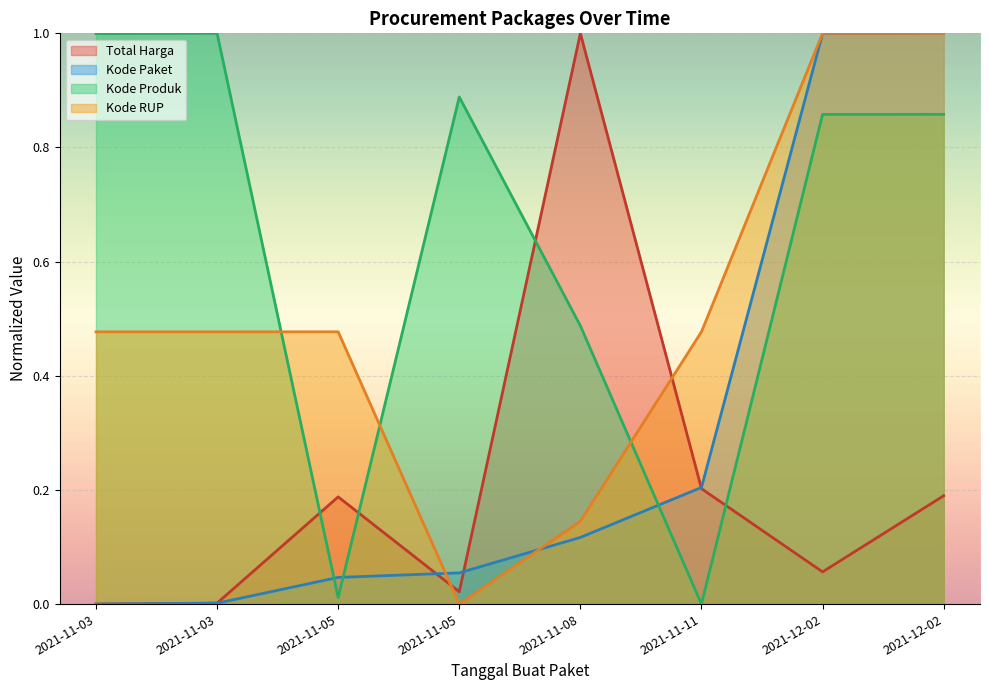

In Total Harga, how many points are lower than both neighbors (excluding endpoints)?

2